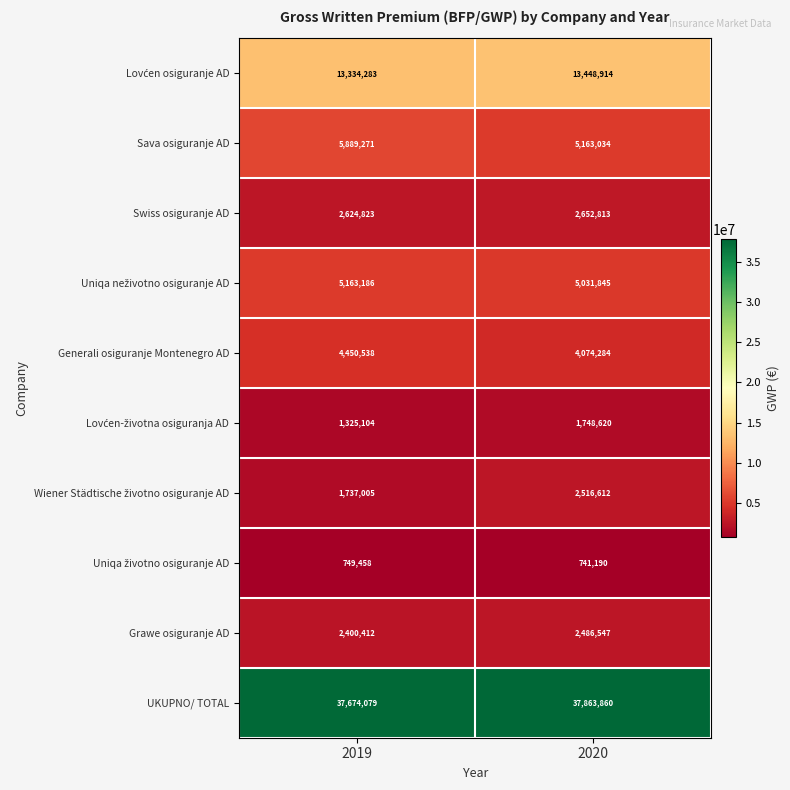

Read the UKUPNO/ TOTAL value at 2020, to the nearest 50.

37863850